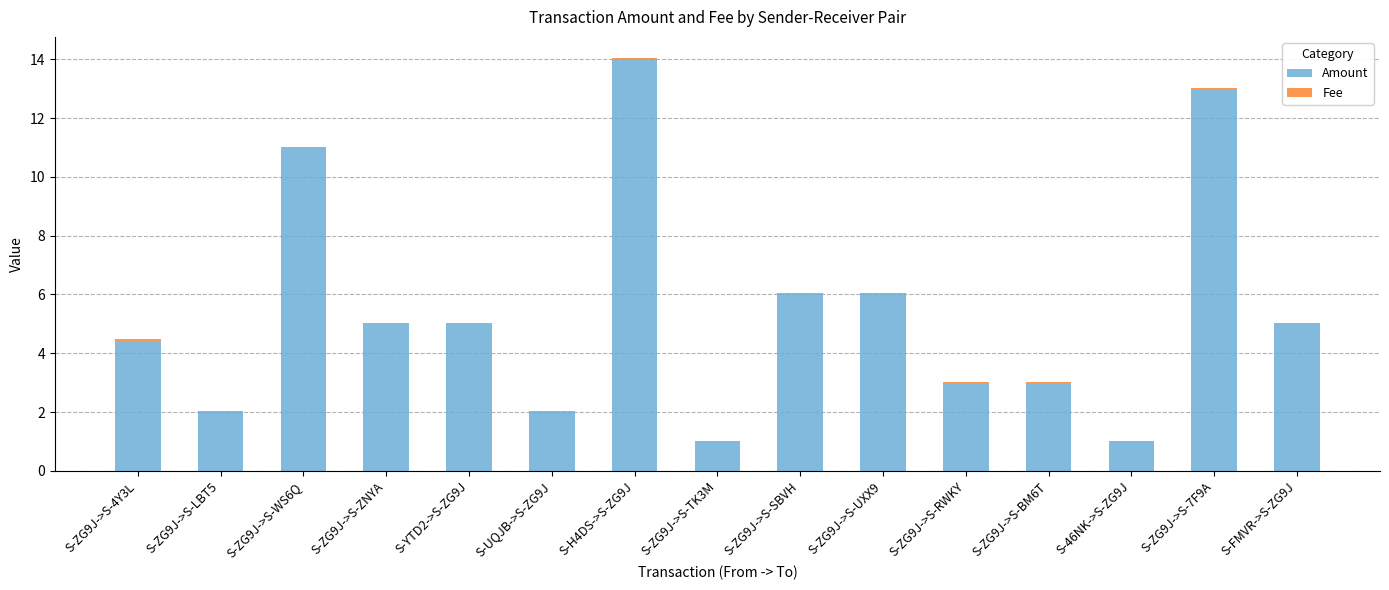

Read the Amount value at S-46NK->S-ZG9J.

1.0